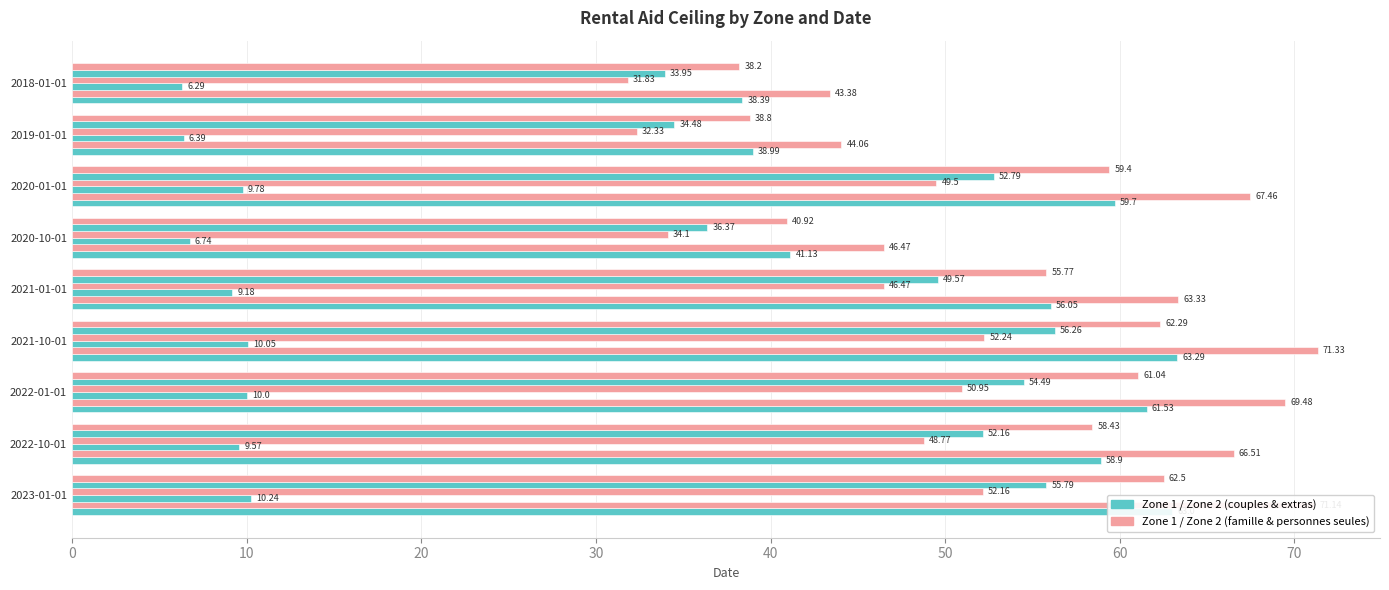

How many distinct data groups are displayed?

6